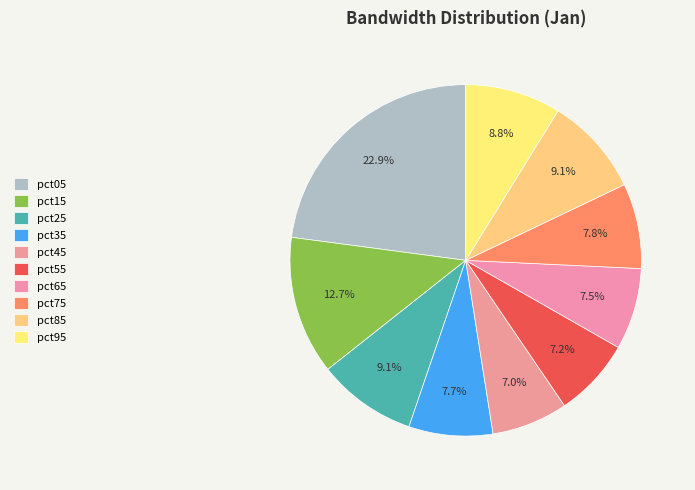

Does pct05 represent more than half of the total?

No